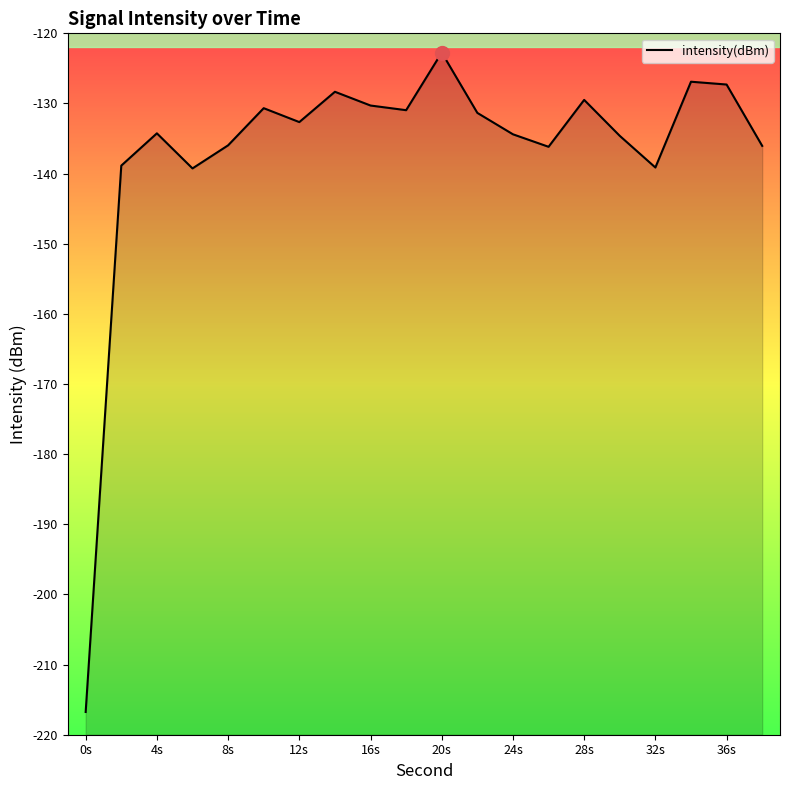

What is the difference between the maximum and second lowest values?

16.5